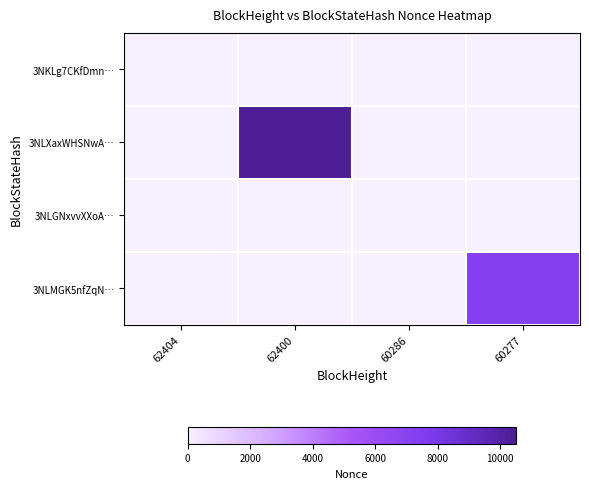

Which series has the largest total across all categories?

3NLXaxWHSNwA…